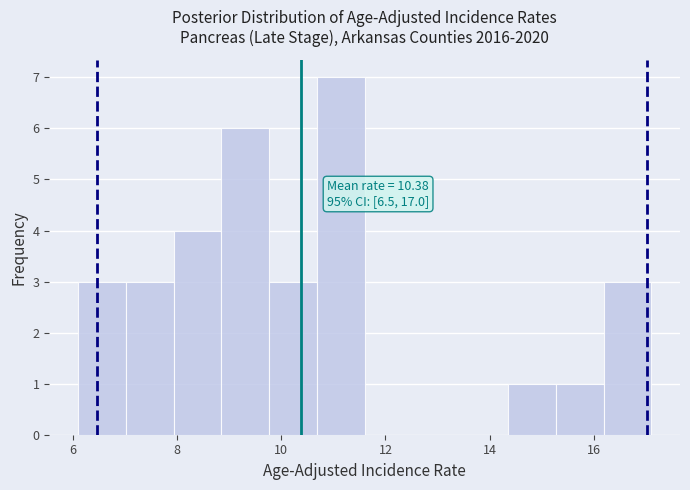

Which range on the x-axis has the tallest bar?

10.6 to 11.6